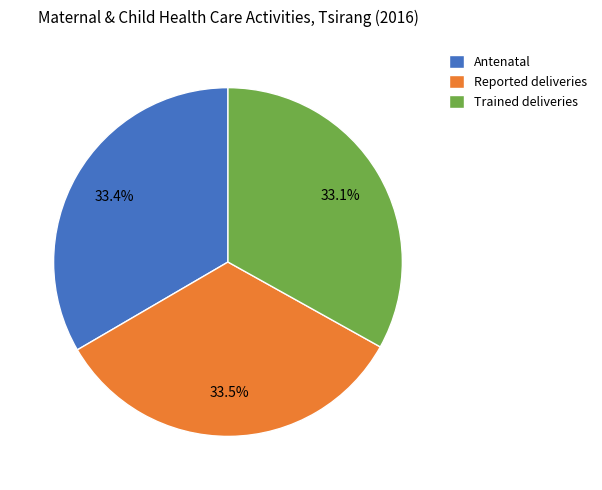

Is the sum of Antenatal and Trained deliveries greater than half?

Yes